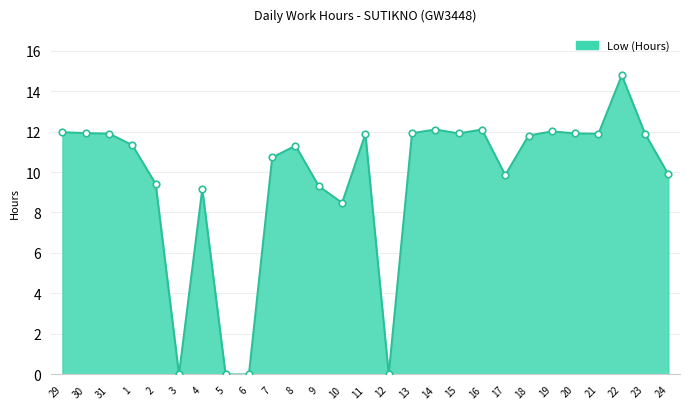

Between 19 and 18, which is larger?

19